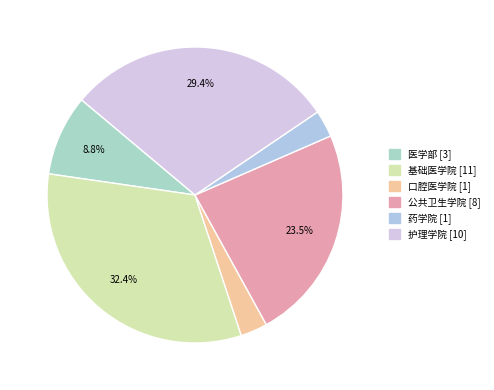

Is the sum of 公共卫生学院 and 口腔医学院 greater than half?

No